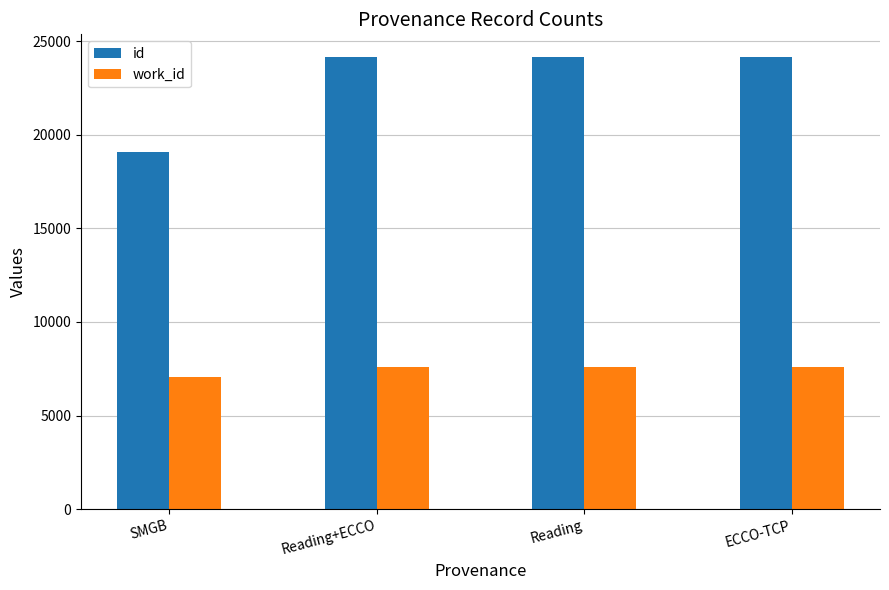

Which category has the lowest value in the id series?

SMGB